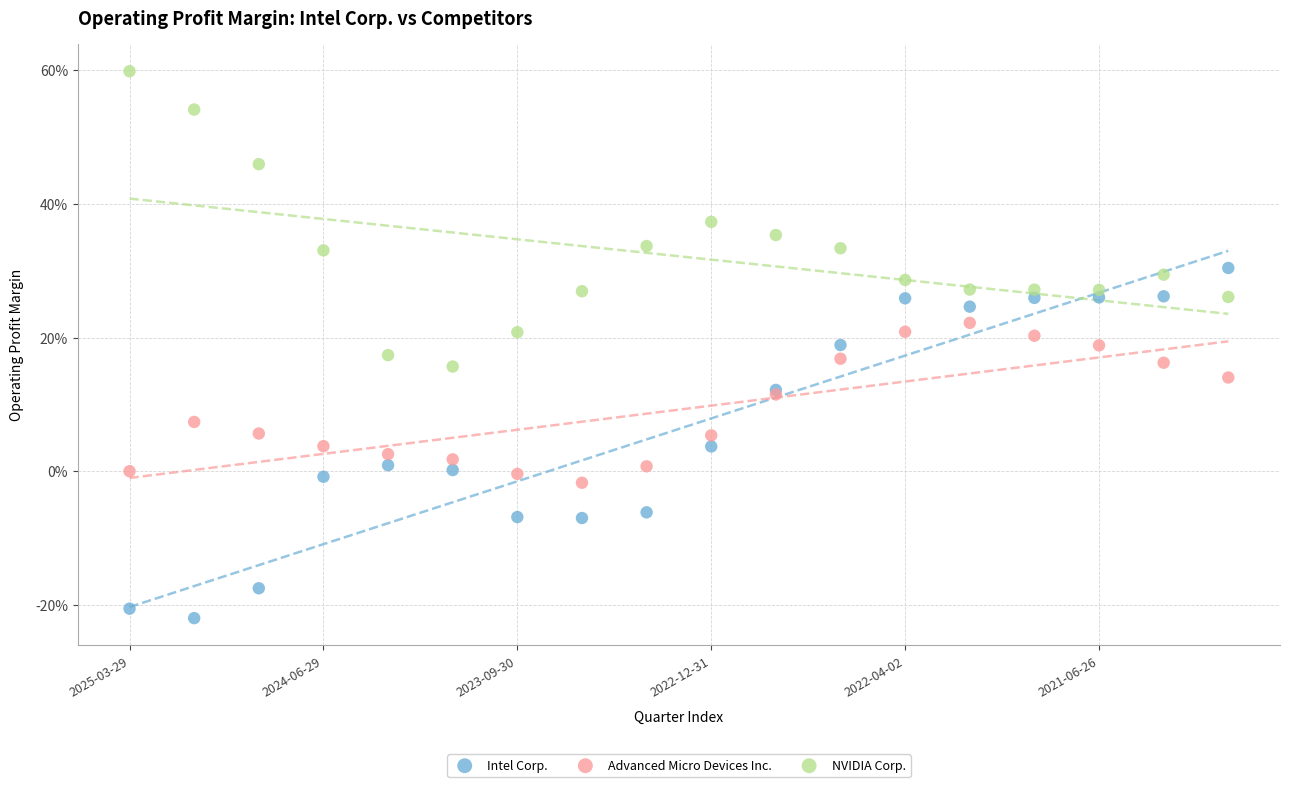

Which series reaches the minimum Y coordinate?

Intel Corp.